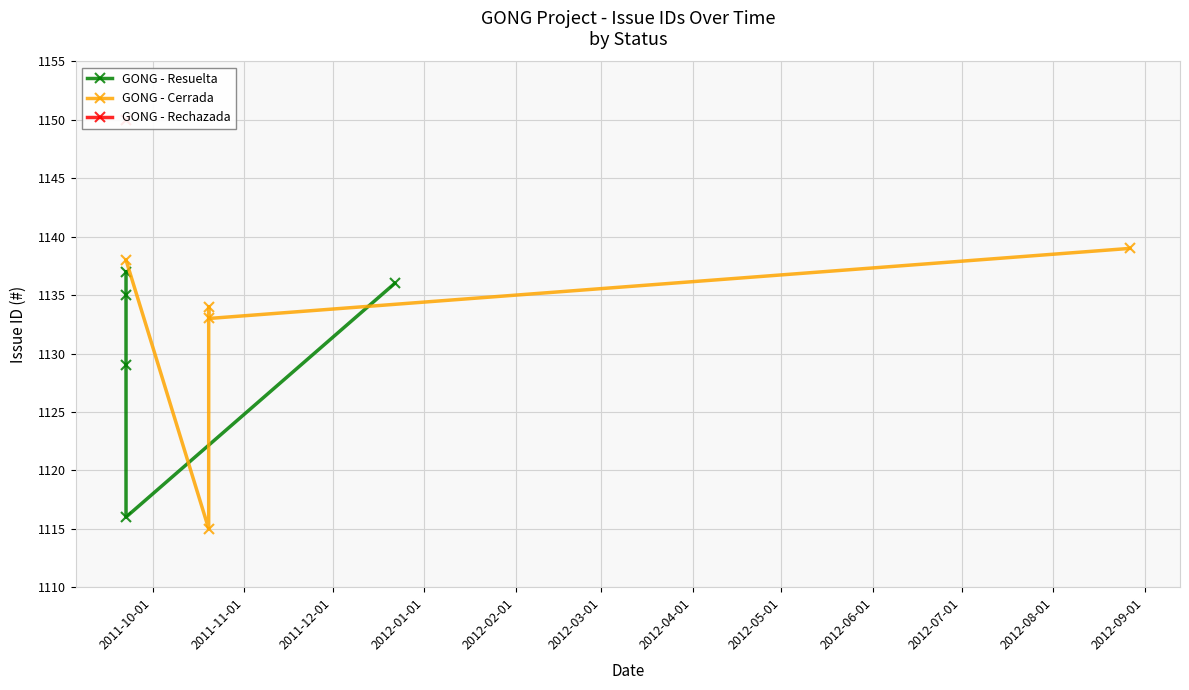

True or false: GONG - Resuelta has more than 2 interior local peaks.

False